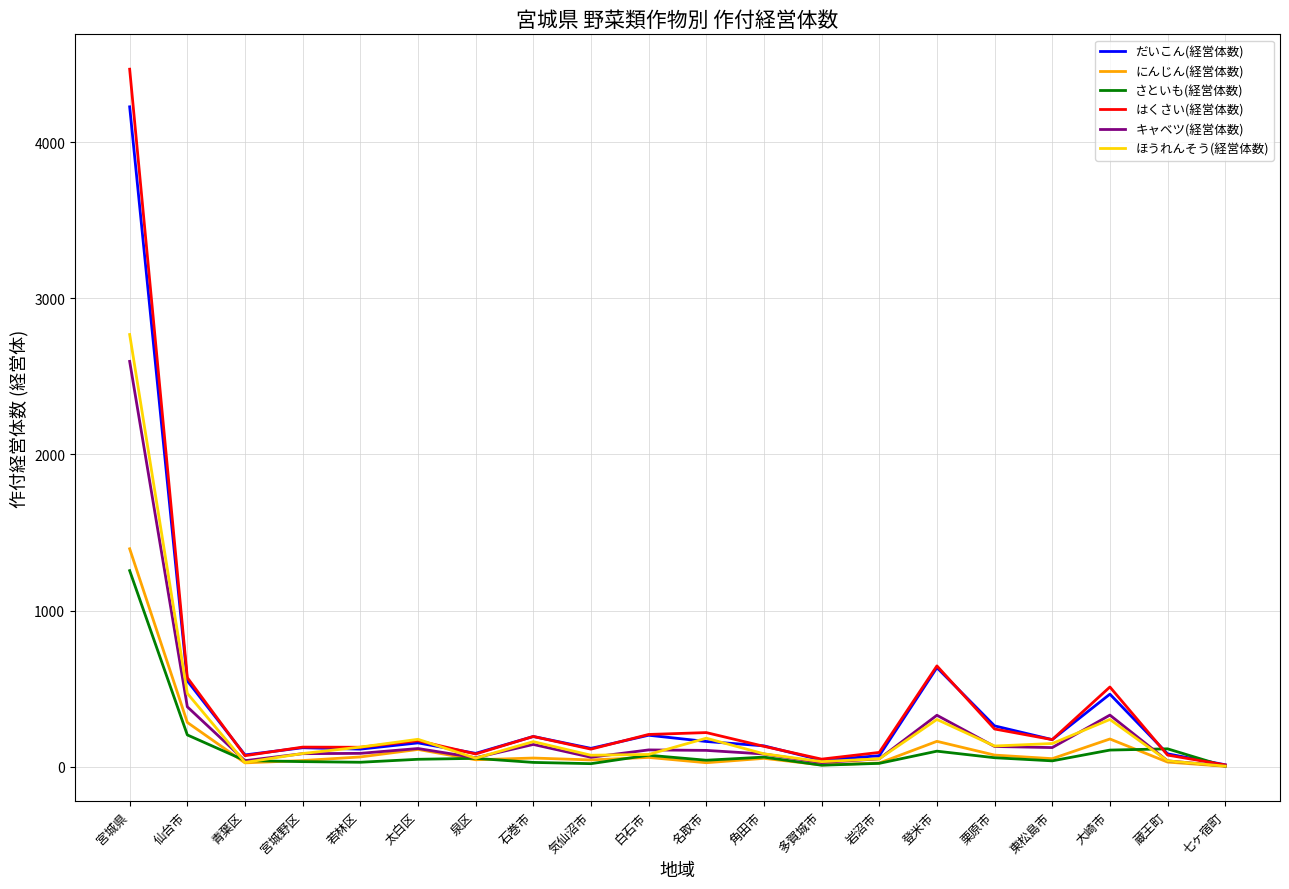

At which category is the sum across all series the highest?

宮城県